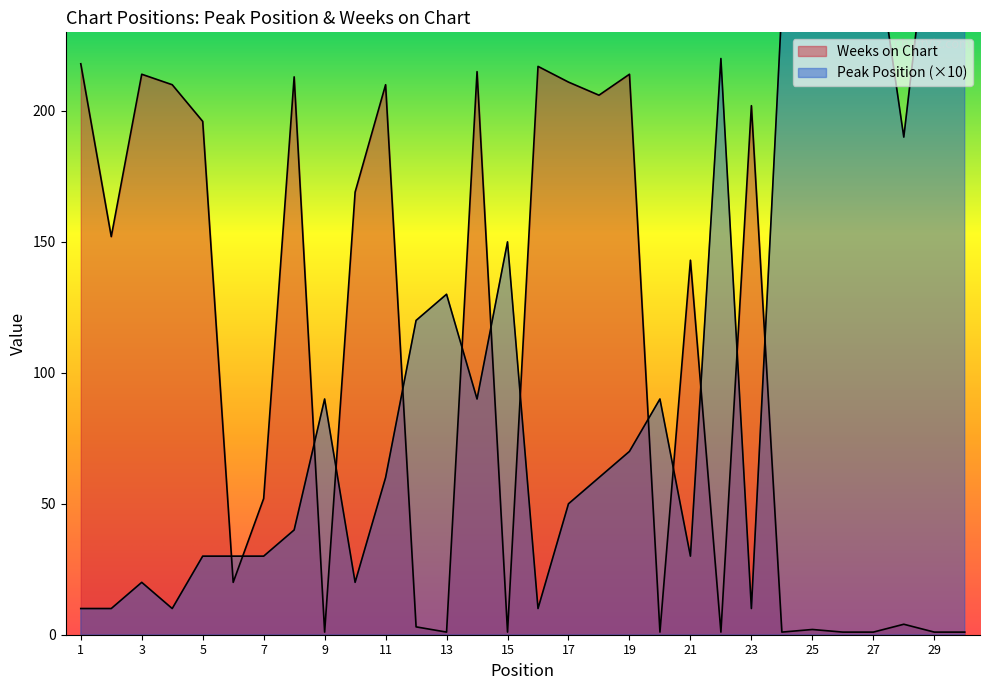

List the series in order of their peak value, lowest first.

Weeks on Chart, Peak Position